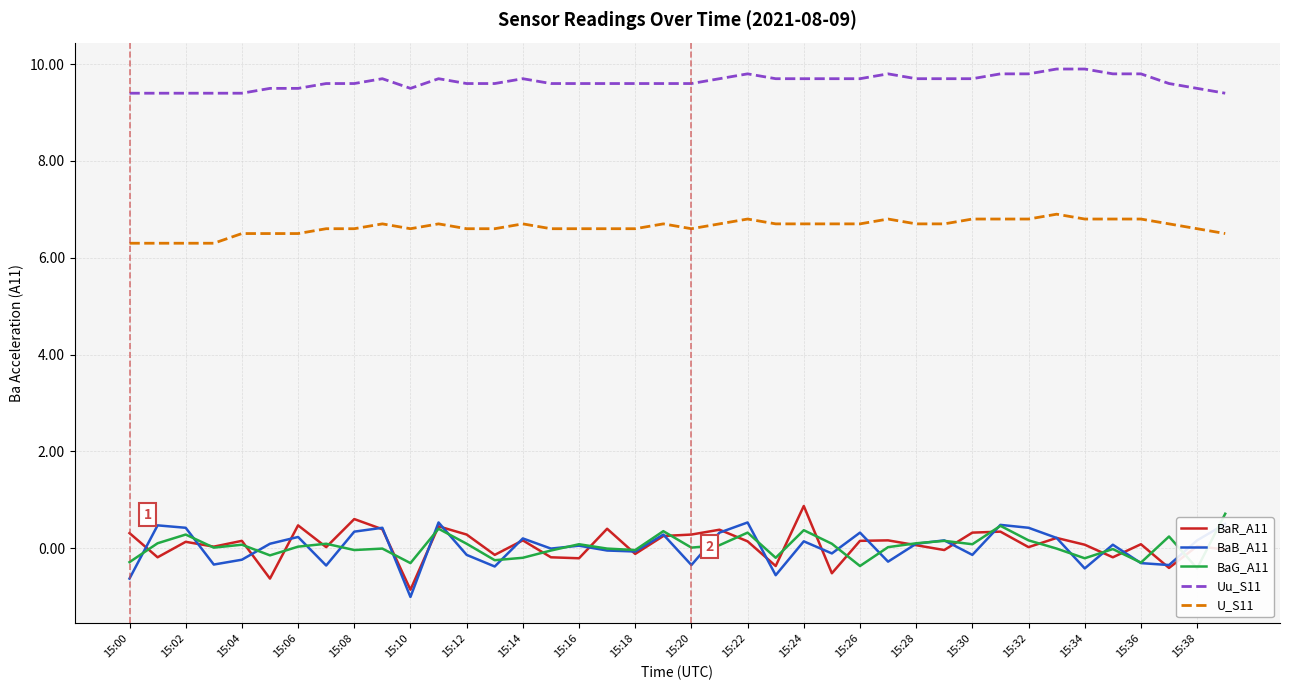

What is the maximum value for Uu_S11?

9.9